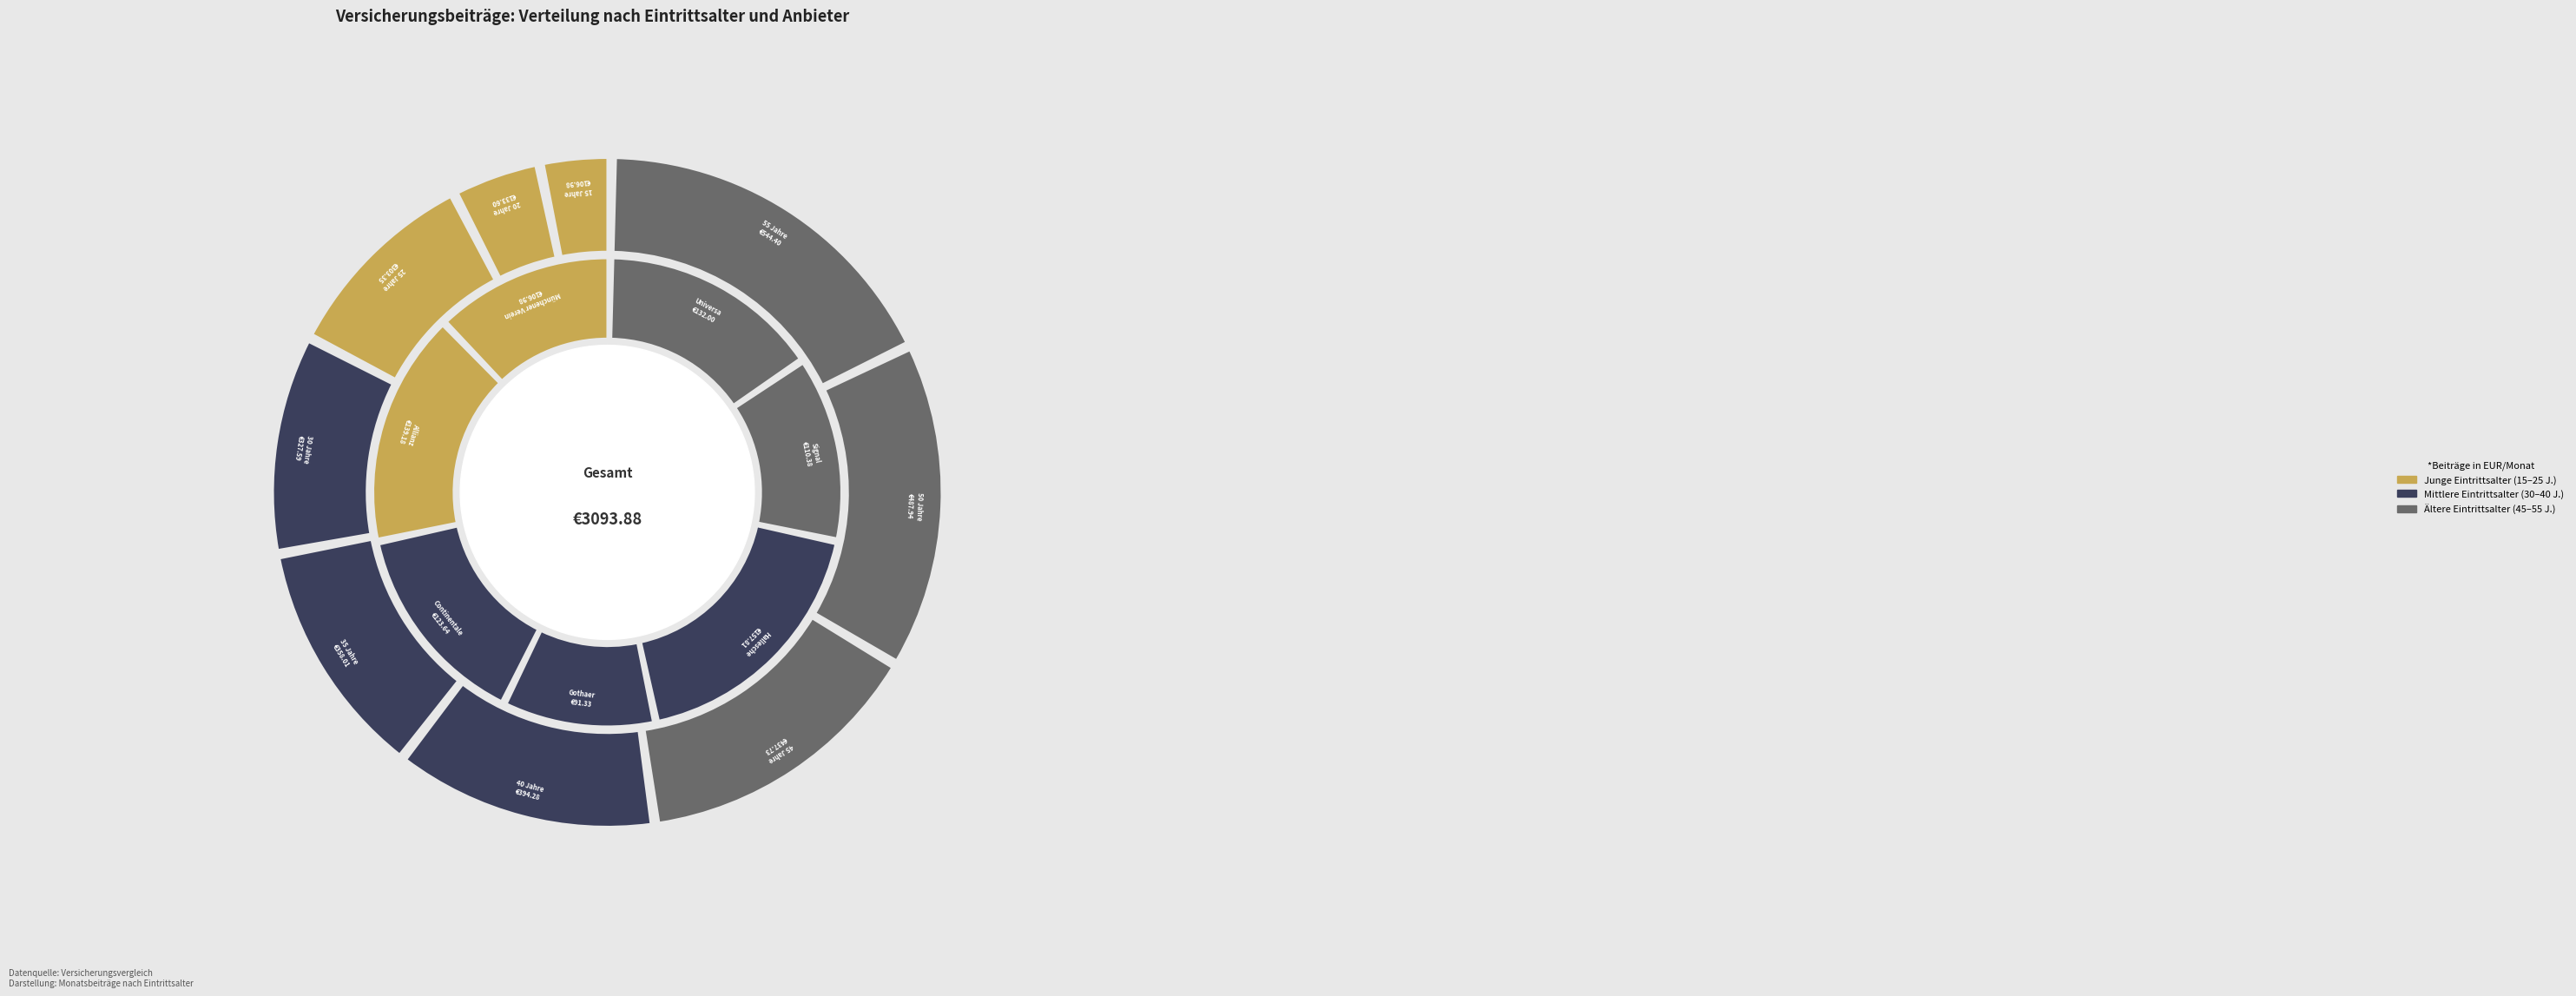

Is 25 Jahre the majority of the pie?

No